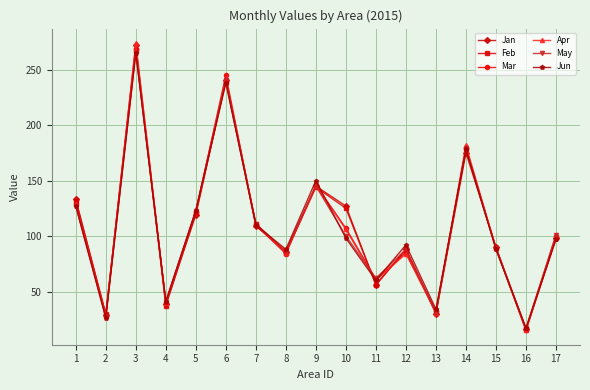

True or false: Feb has more than 0 interior local peaks.

True